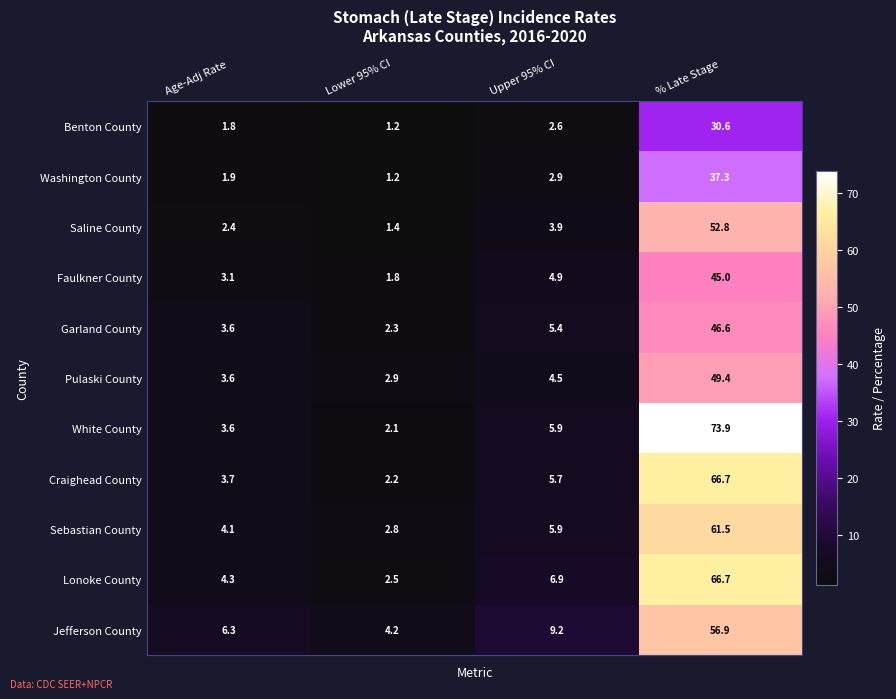

What value does the Garland County series have at Upper 95% CI?

5.4